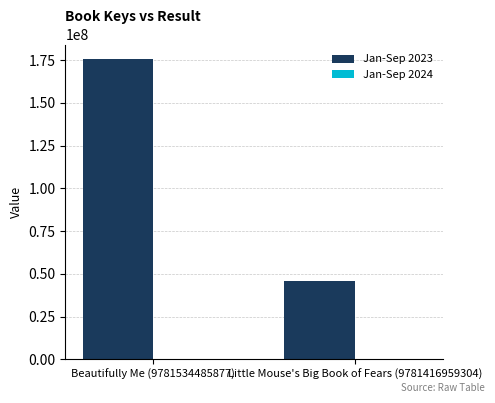

The Jan-Sep 2023 series shows 82583999 at Beautifully Me (9781534485877). True or false?

False